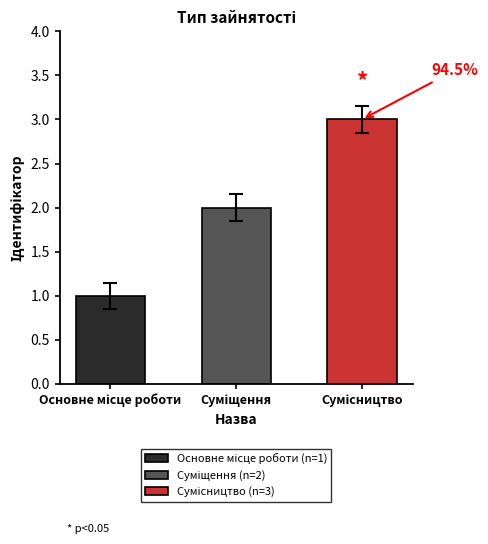

What is the maximum value shown in the chart?

3